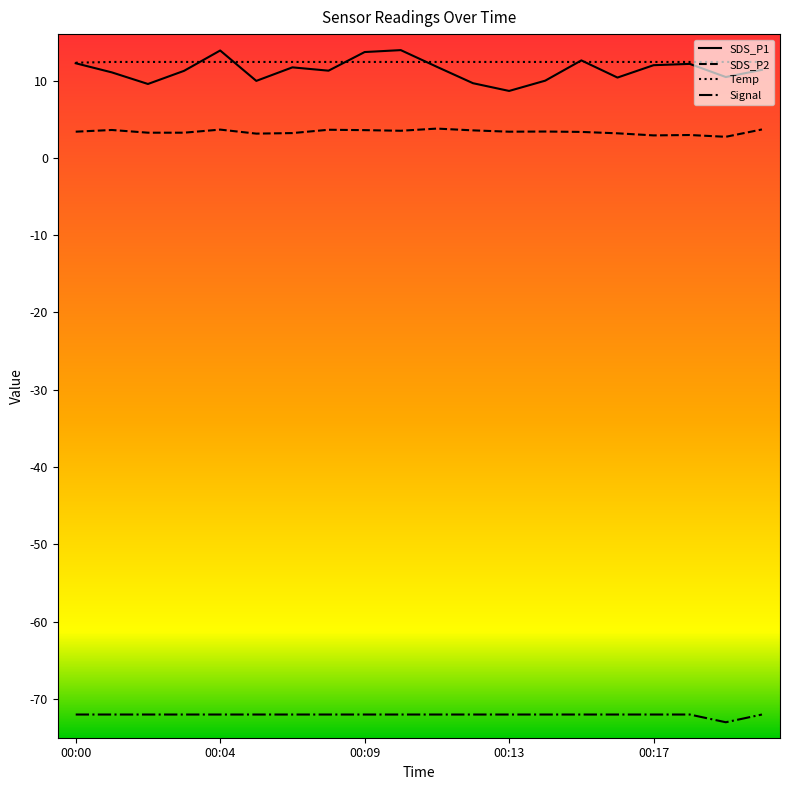

What is the maximum value for Temp?

12.4